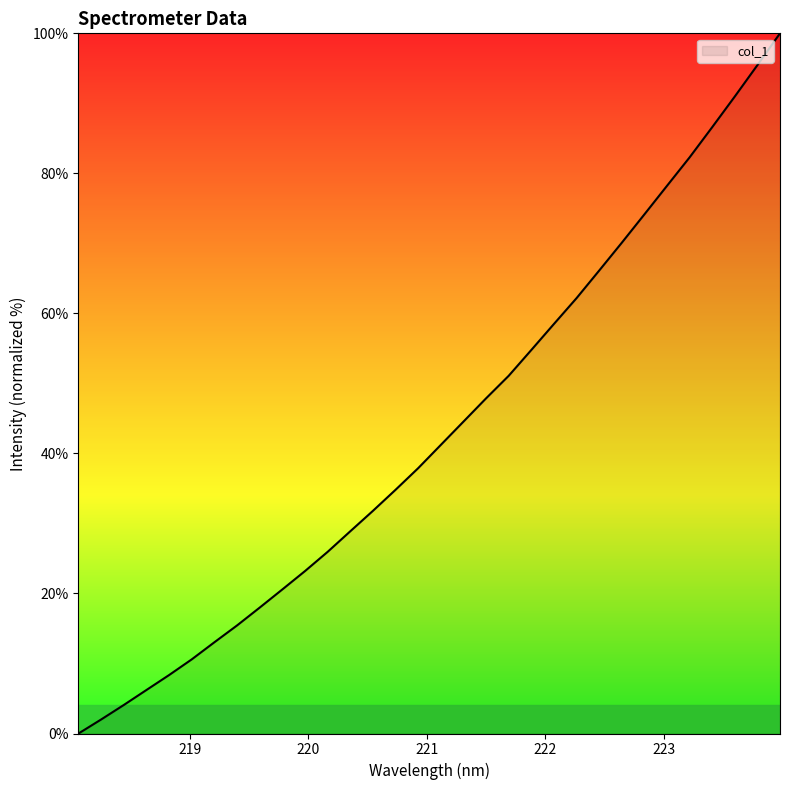

What is the maximum value shown in the chart?

100.0